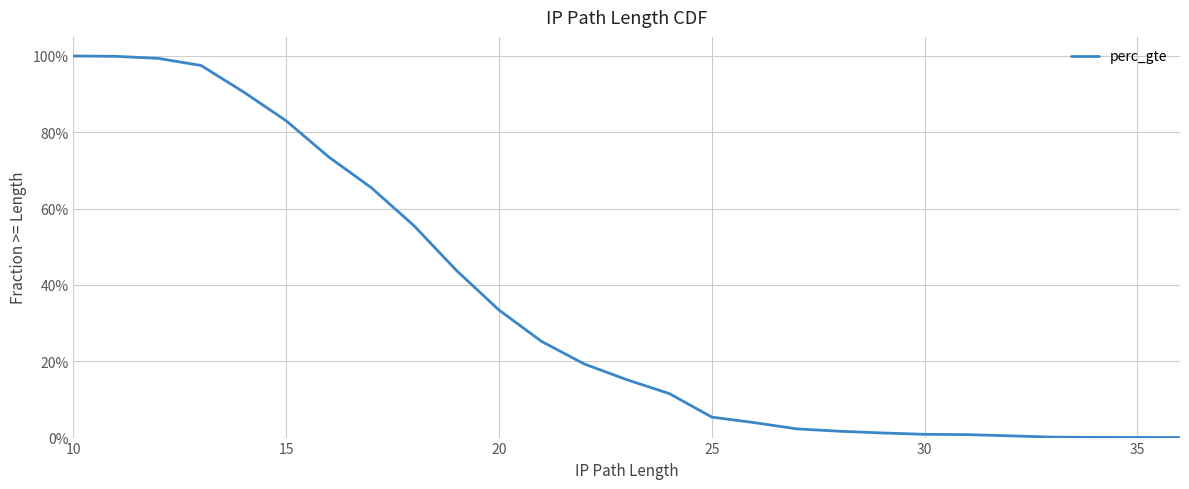

How many lines are shown in the chart?

1